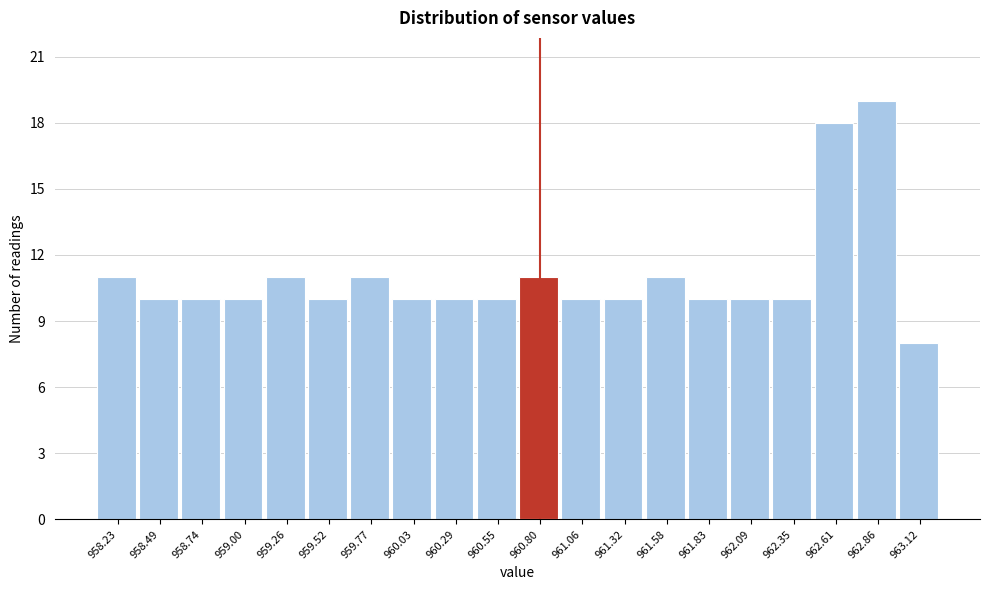

How tall is the bar that spans 959.65 to 959.90 on the x-axis? Neither the bar edges nor the heights are printed on the chart, so give them approximately, as read against the axes.

11